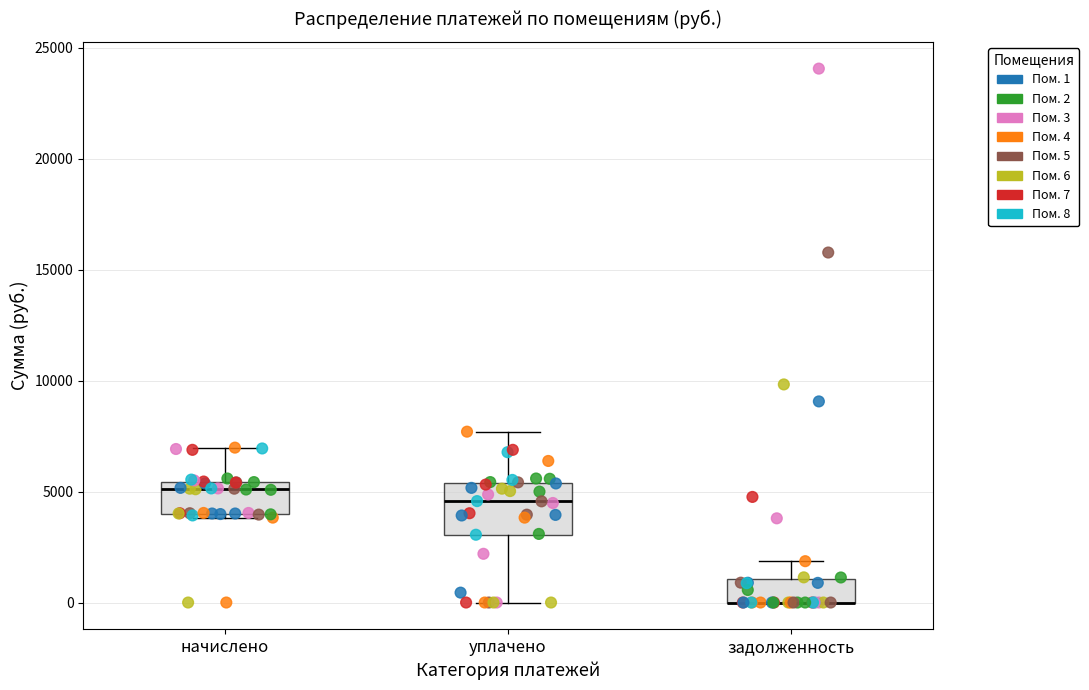

Where does the upper whisker of the box for задолженность end on the y-axis? The values are not printed on the chart, so give them approximately, as read against the axis.

2000